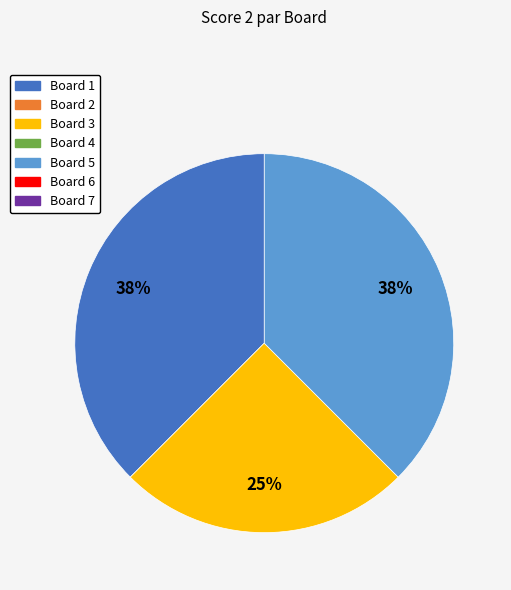

Does any single category account for the majority?

No